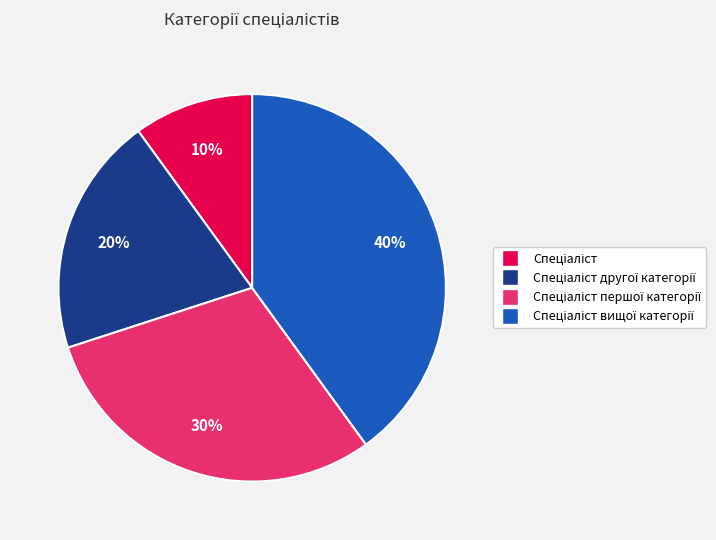

Does any single category account for the majority?

No